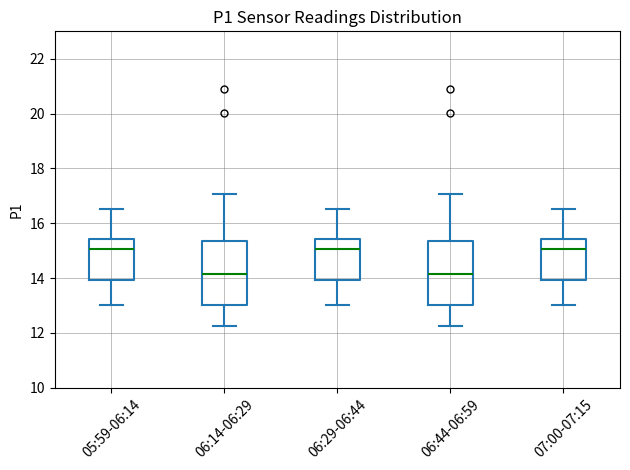

Where does the lower whisker of the box for 06:14-06:29 end on the y-axis? The values are not printed on the chart, so give them approximately, as read against the axis.

12.2